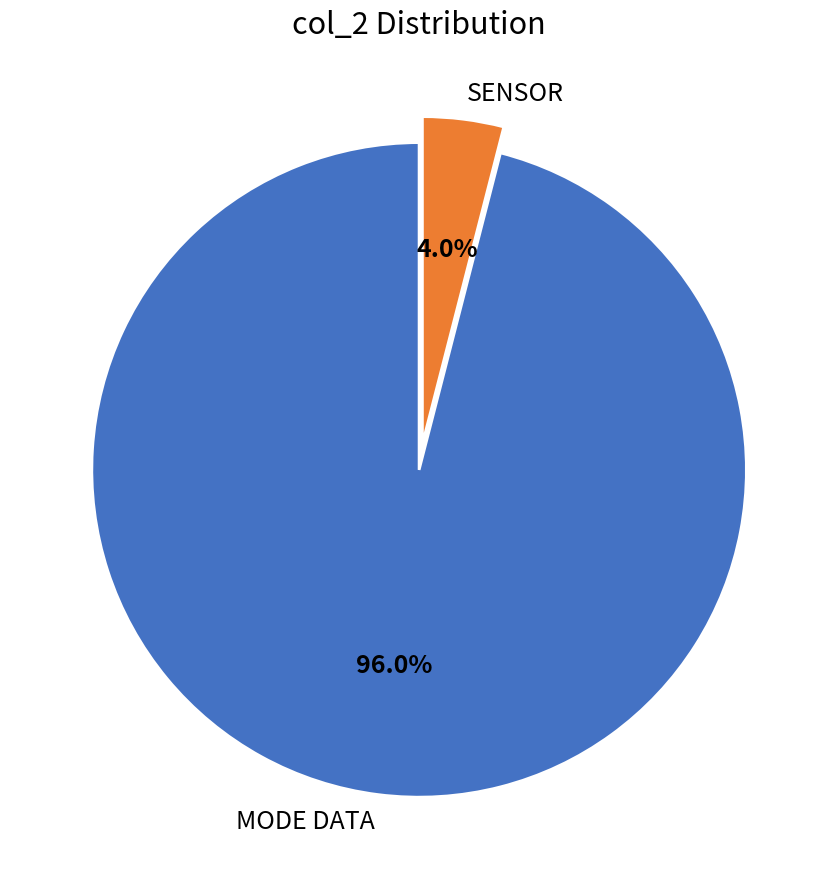

What percentage do SENSOR and MODE DATA together represent?

100.0%